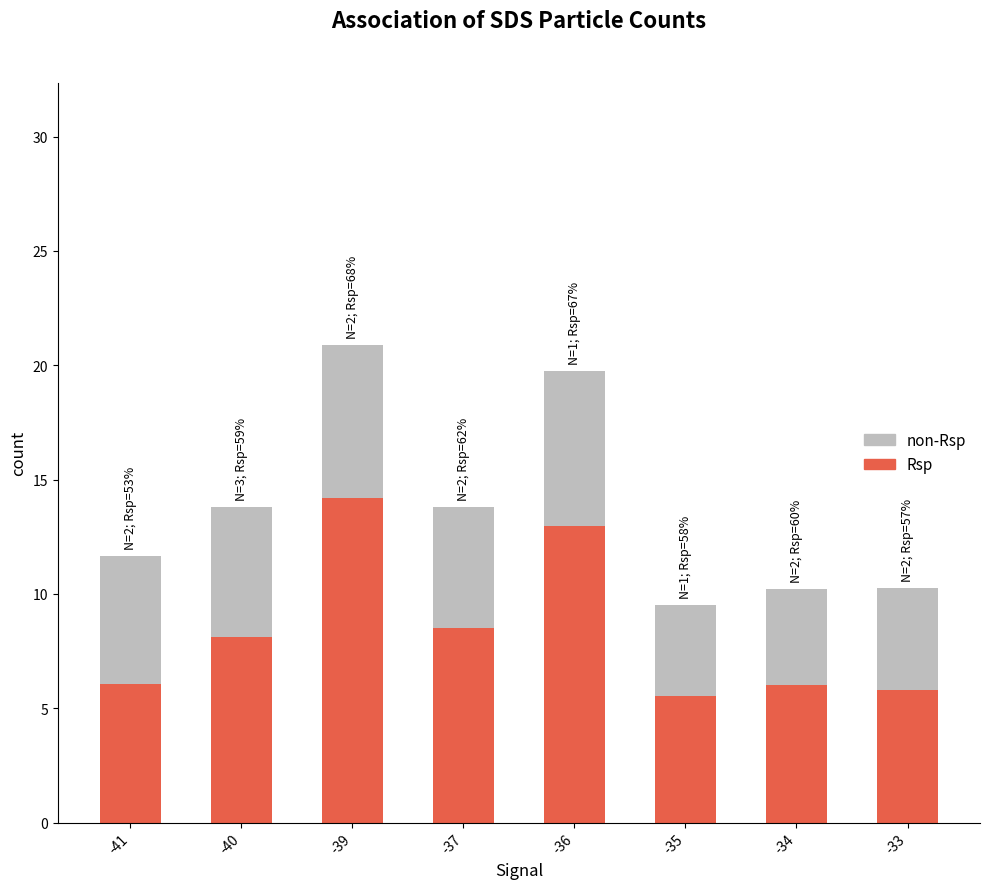

What is the sum of the Rsp values at -34 and -37?

14.6